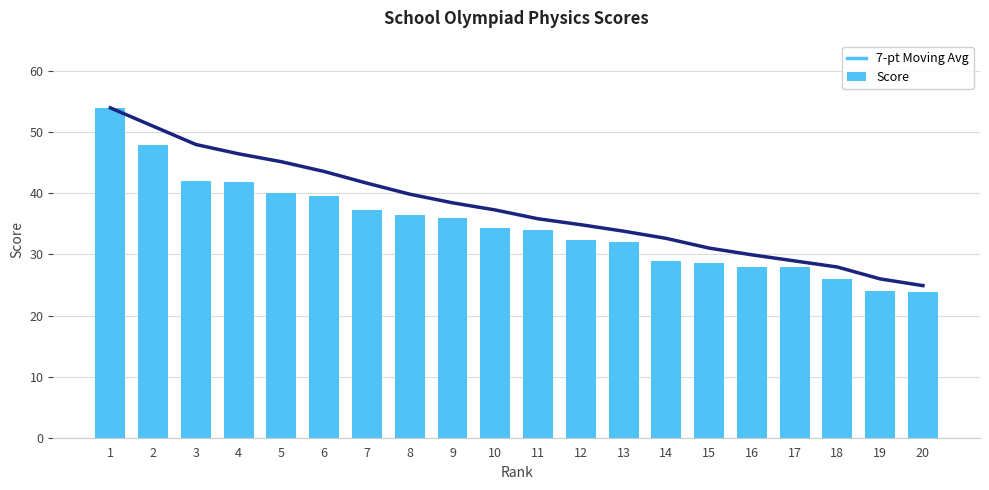

What is the total value across all series at 14?

61.6